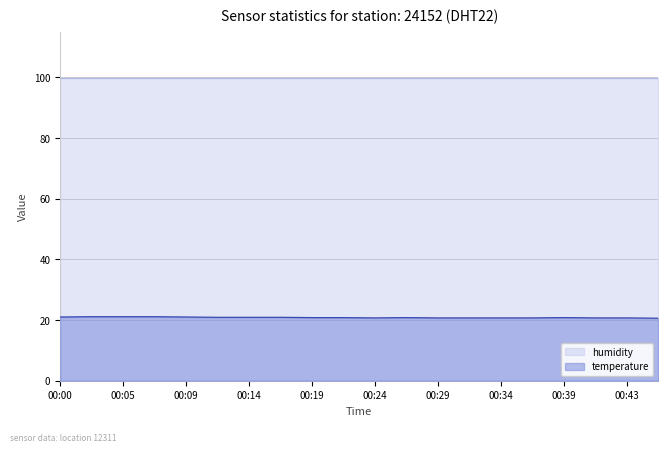

Approximately how many times larger is the value at 00:39 compared to 00:43?

1.0